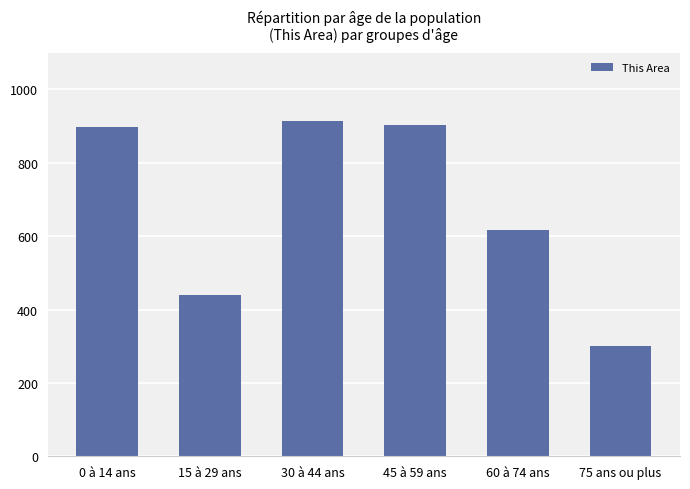

What is the value of the 6th bar from the left?

302